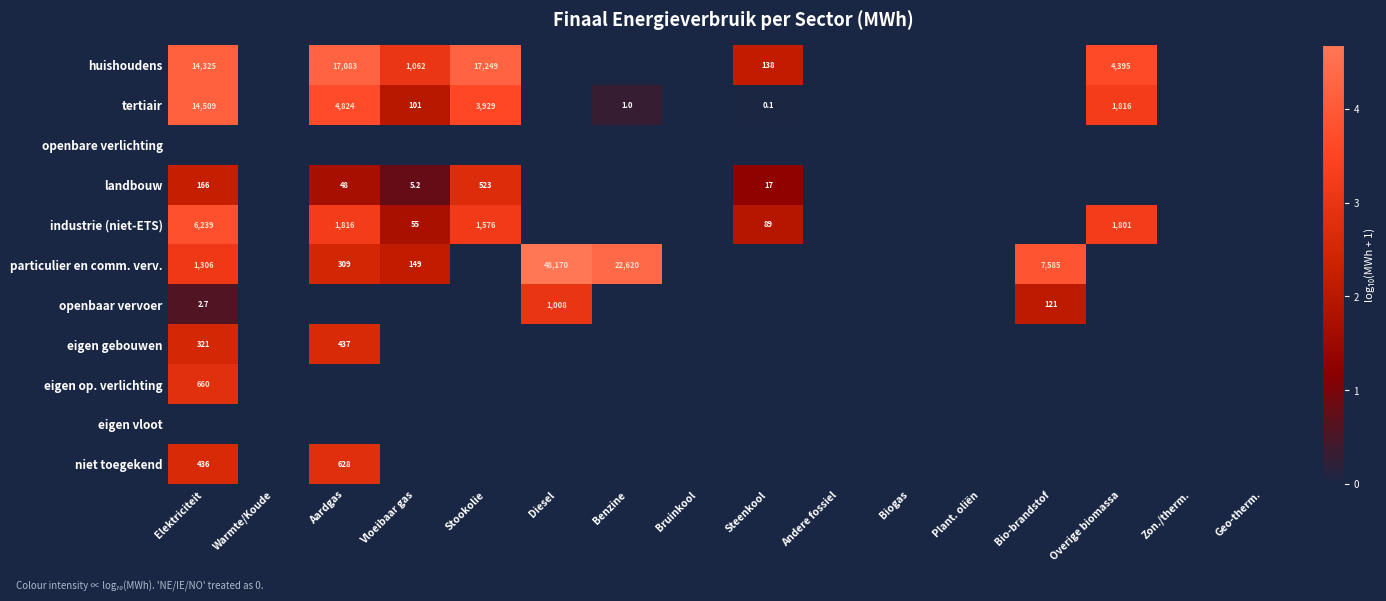

Between Steenkool and Elektriciteit, which is larger?

Elektriciteit